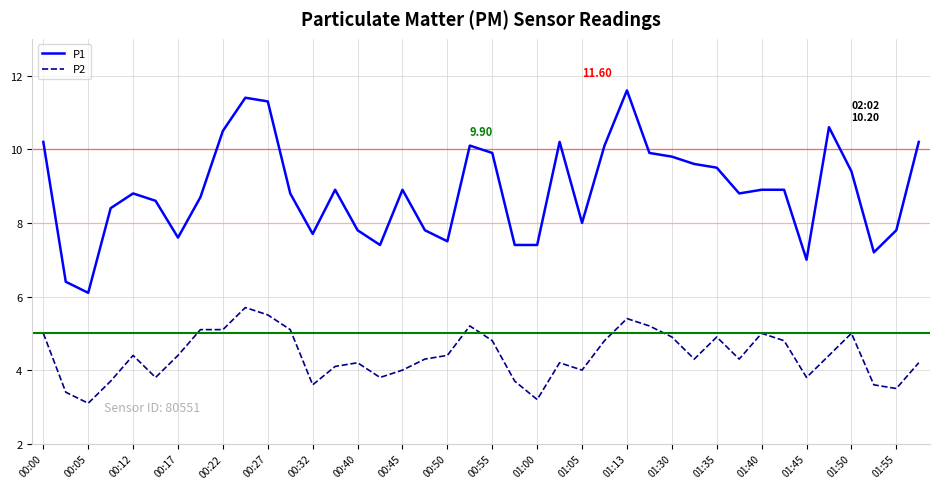

Which series has the largest range (max minus min)?

P1